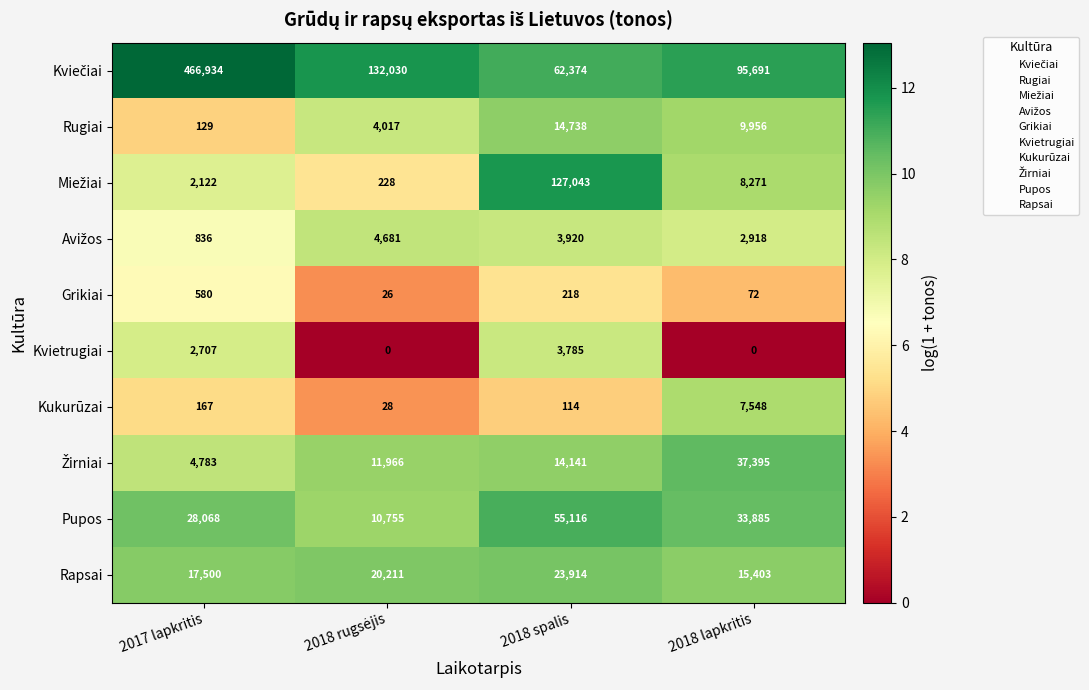

How many data points does each series have?

4